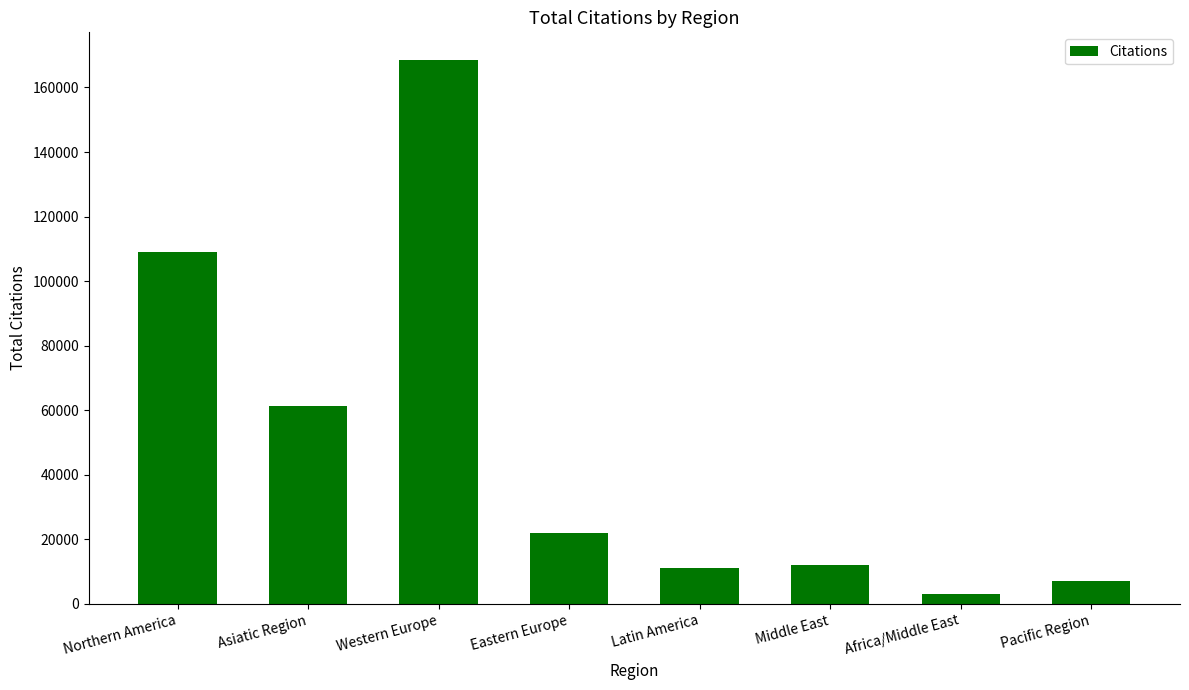

What is the sum of the values at Eastern Europe and Northern America?

130941